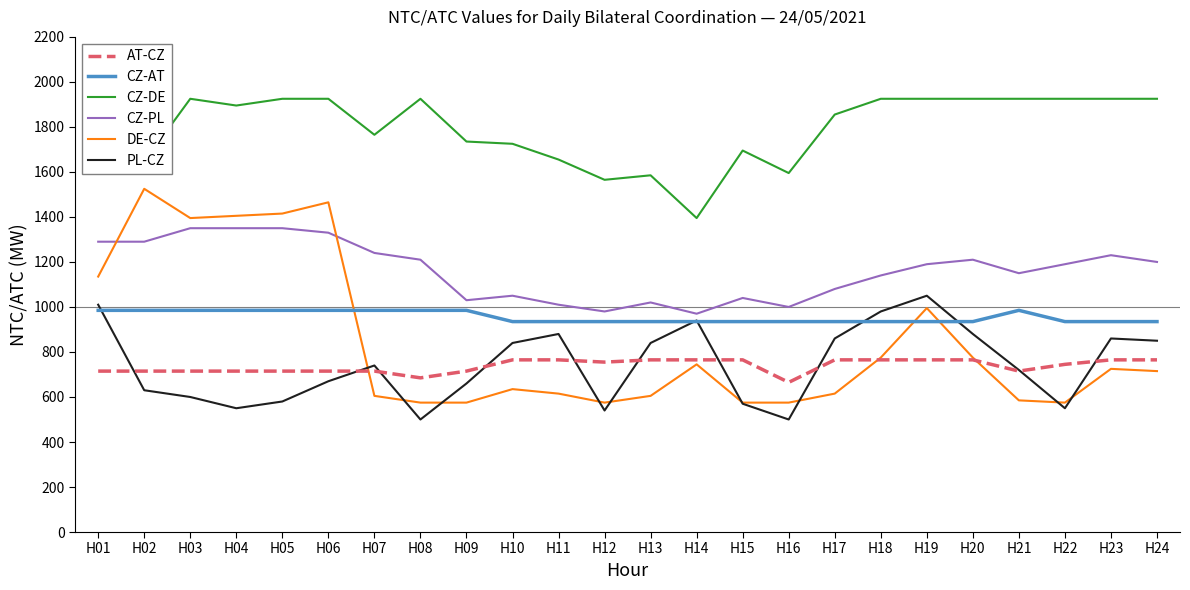

The value of CZ-AT at H06 is 985. True or false?

True